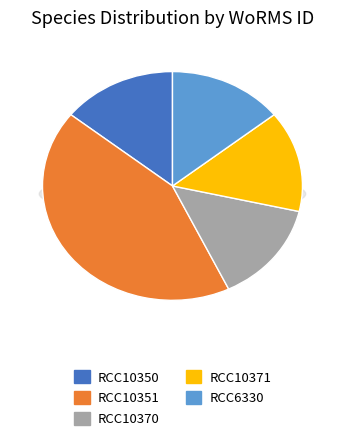

What is the smallest slice in the pie chart?

RCC10350